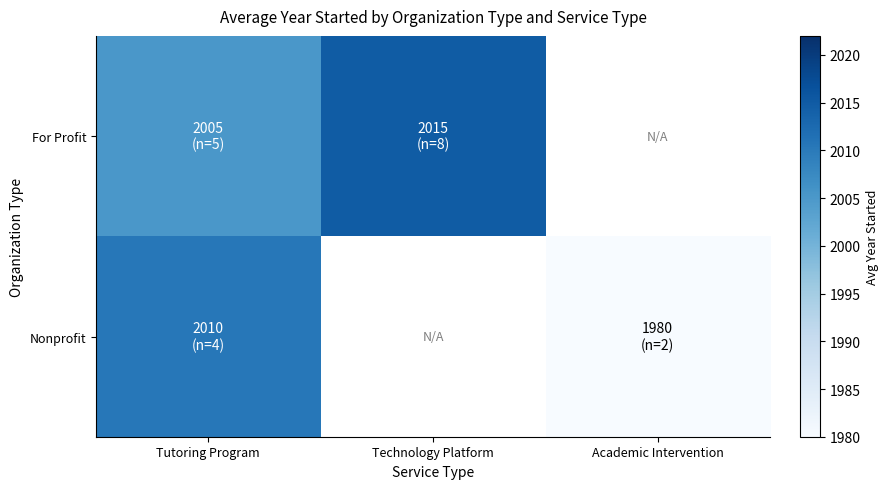

Count the number of categories in the chart.

3